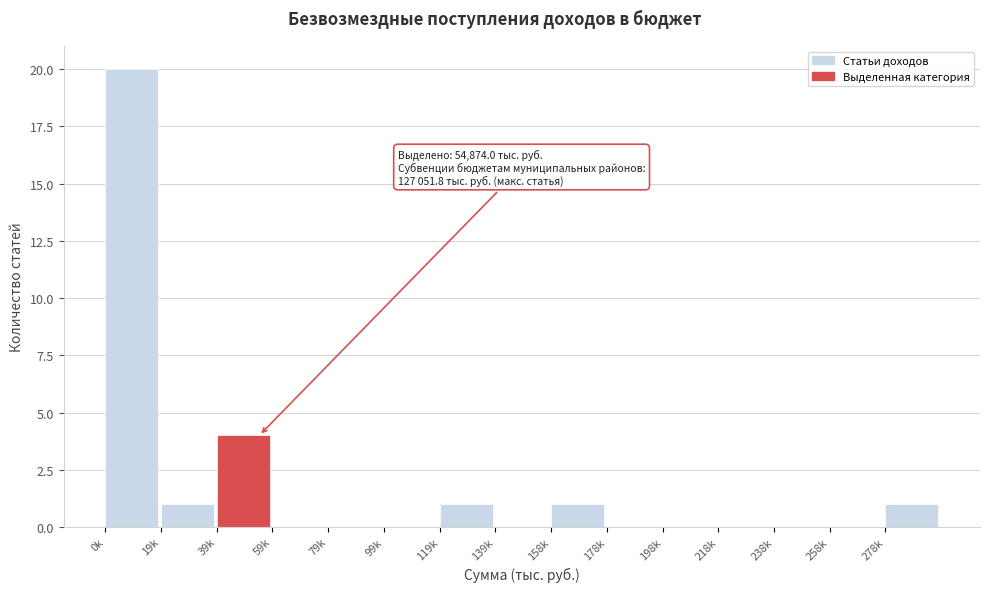

Reading left to right, what are all the values shown in this chart?

0k=20	19k=1	39k=4	59k=0	79k=0	99k=0	119k=1	139k=0	158k=1	178k=0	198k=0	218k=0	238k=0	258k=0	278k=1